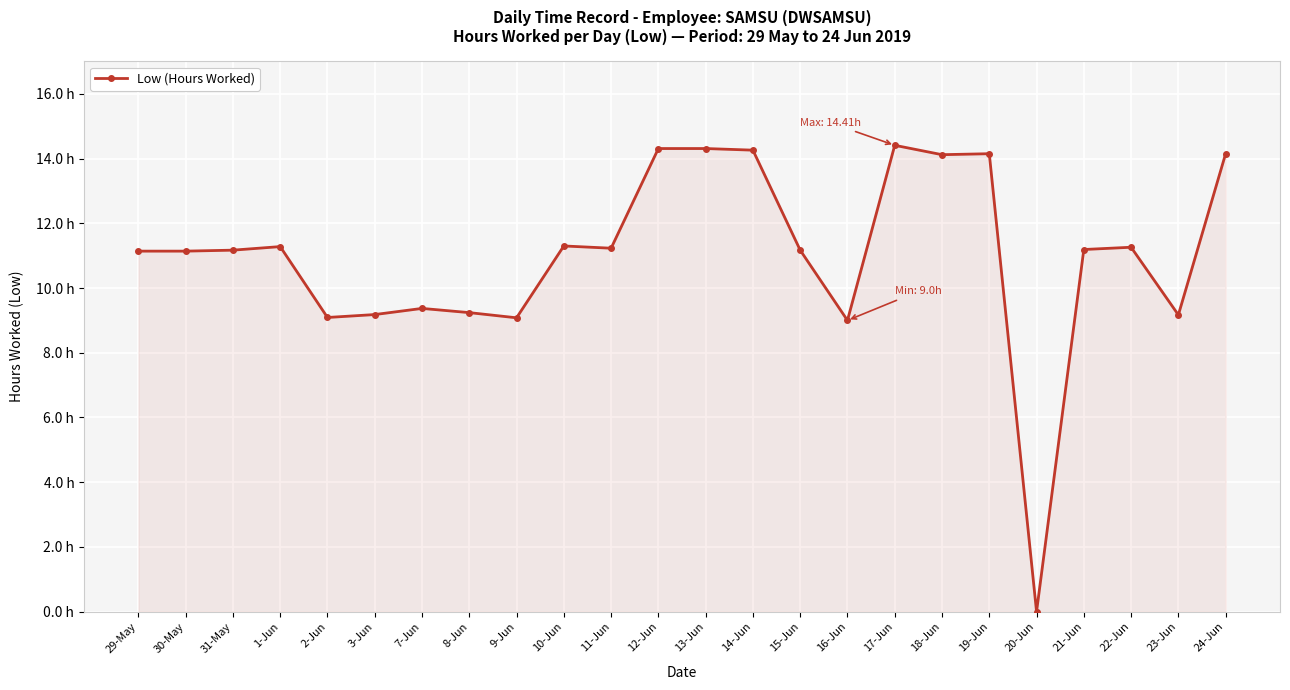

What is the label of the 23rd point from the right?

30-May